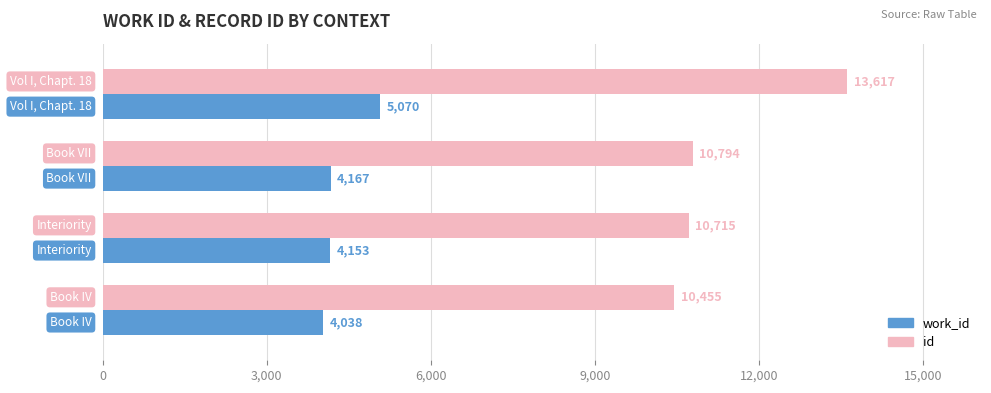

List the series in order of their overall mean, lowest first.

work_id, id